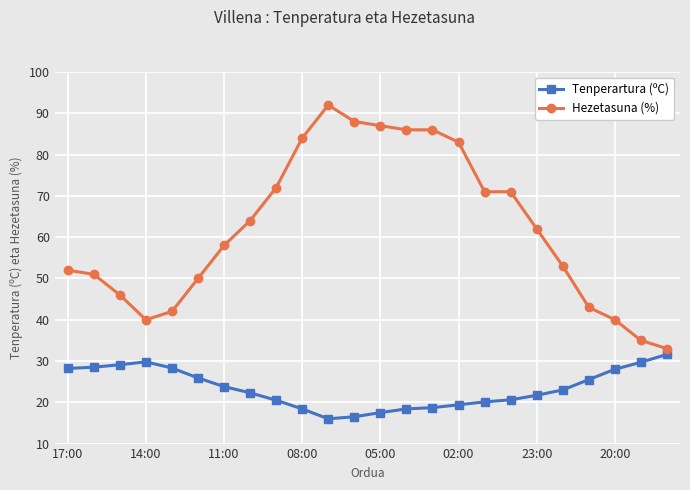

What is the sum of all Tenperartura (ºC) values?

561.5